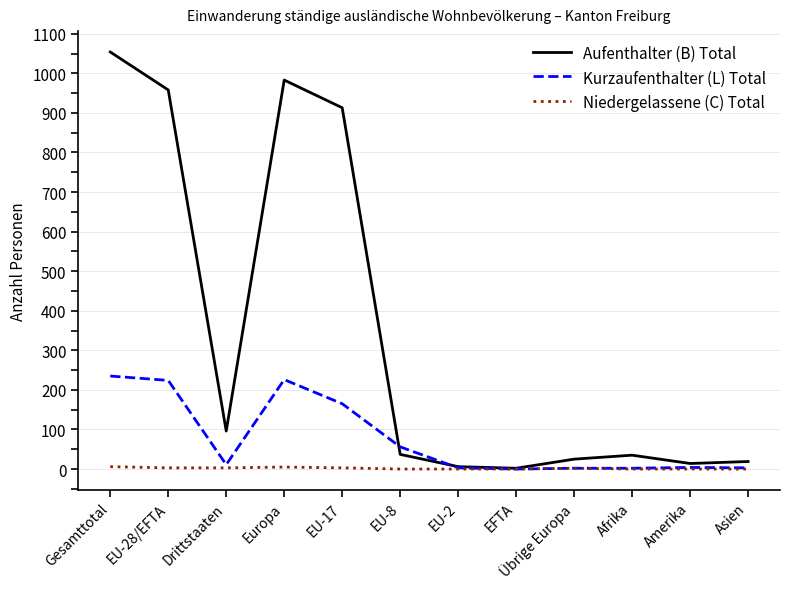

Which series has the largest total across all categories?

Aufenthalter (B) Total